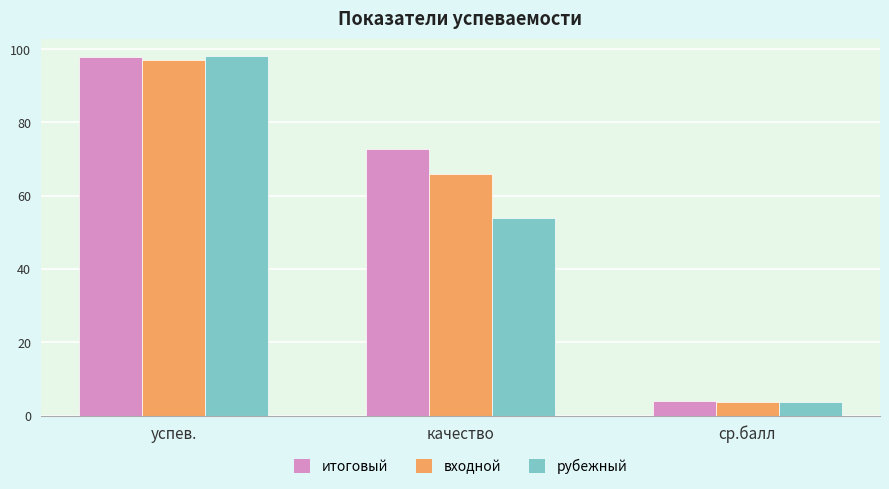

What is the value of the входной bar at the 1st from the left?

97.0